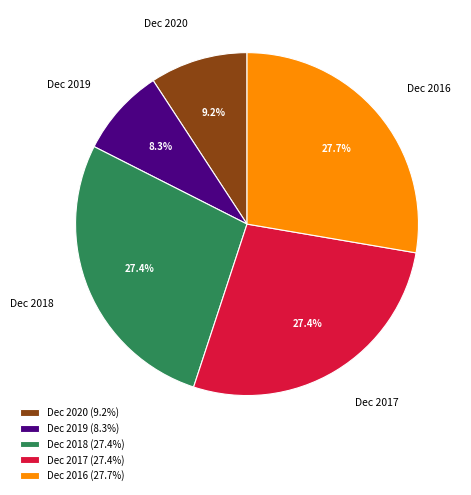

Combined, do Dec 2020 and Dec 2019 account for over 50%?

No